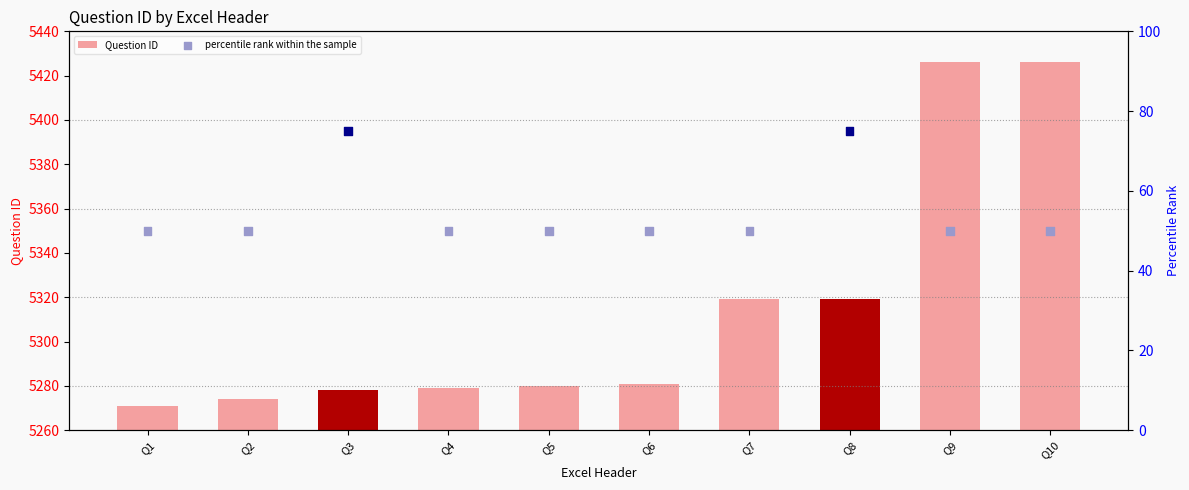

Which series has the largest Y range (max minus min)?

Question ID